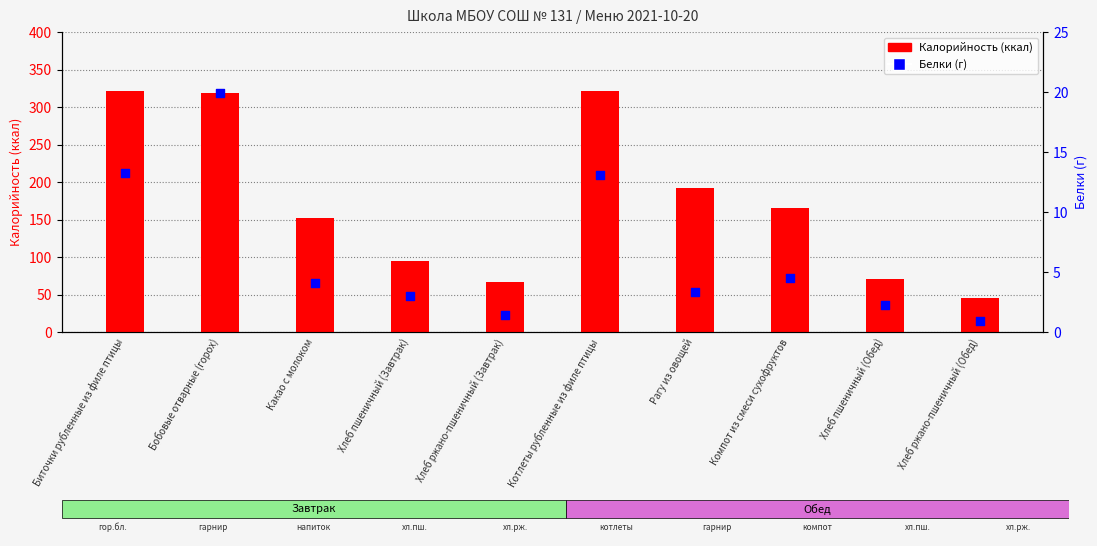

Which series contains the lowest Y value?

Белки